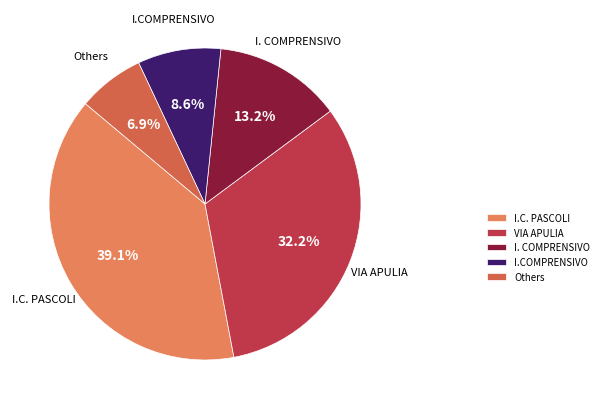

Rank the categories by value from lowest to highest.

Others, I.COMPRENSIVO, I. COMPRENSIVO, VIA APULIA, I.C. PASCOLI